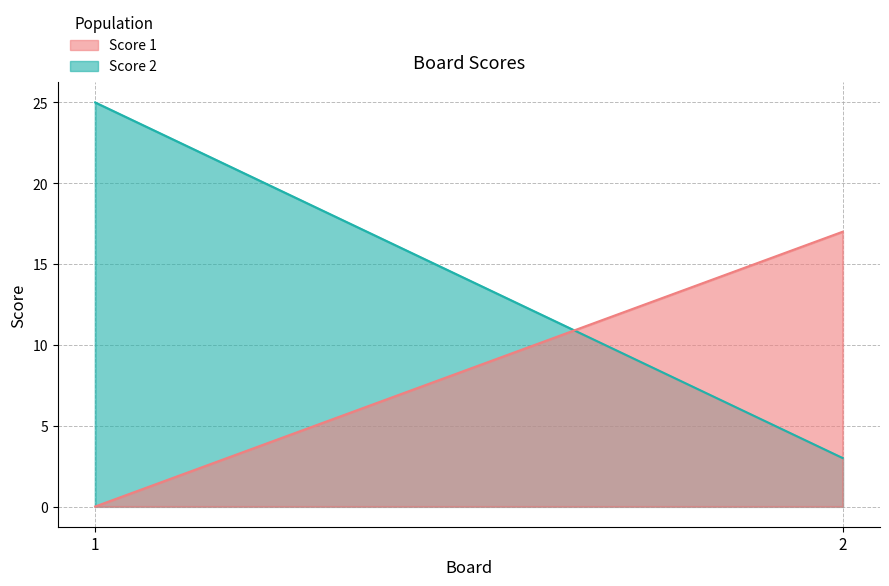

What is the difference between the Score 1 values at 1 and 2?

17